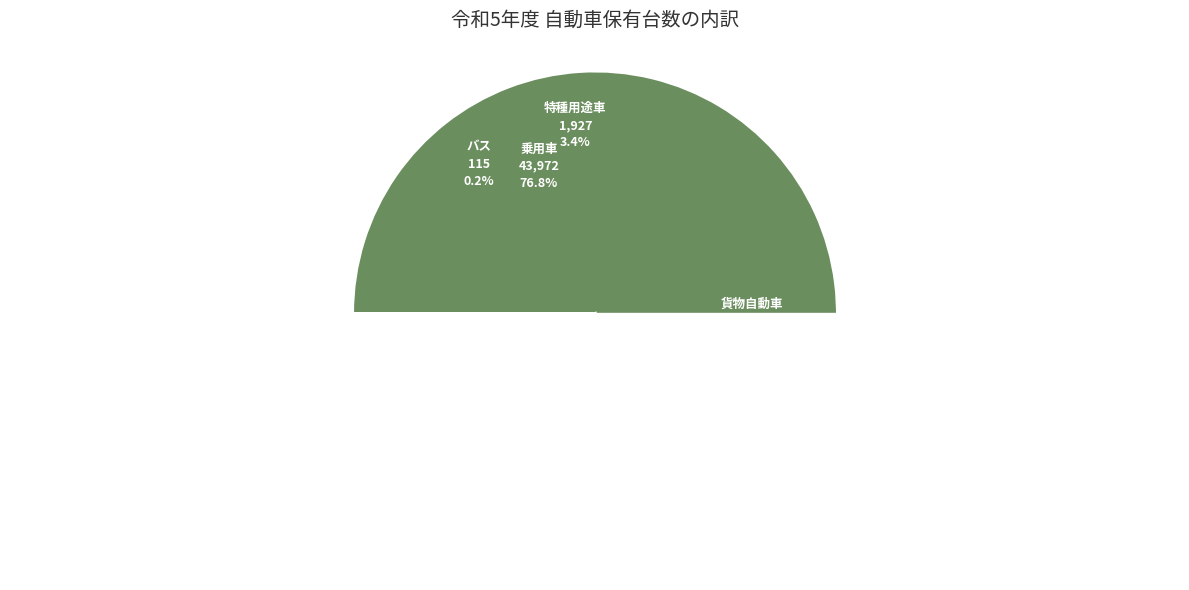

The 小型二輪車 slice represents 2% of the pie. True or false?

True